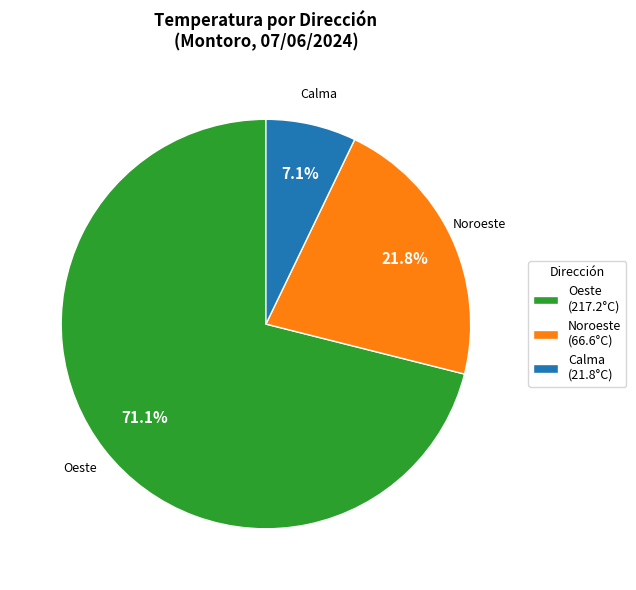

What is the smallest slice in the pie chart?

Calma (21.8°C)